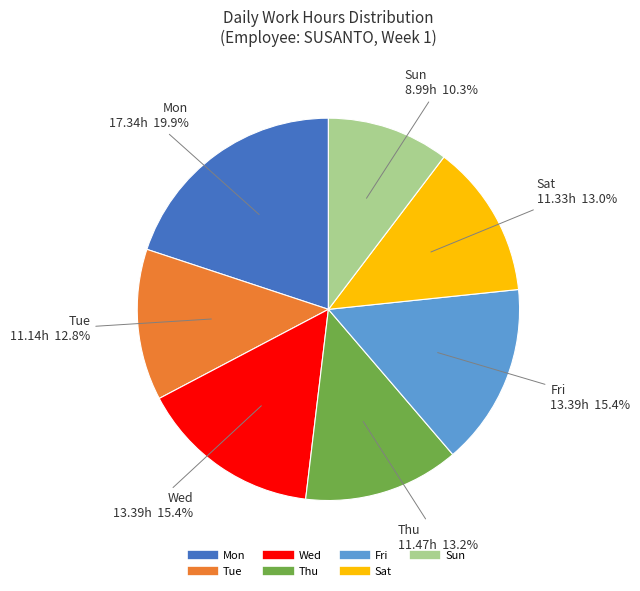

What is the largest slice in the pie chart?

Mon